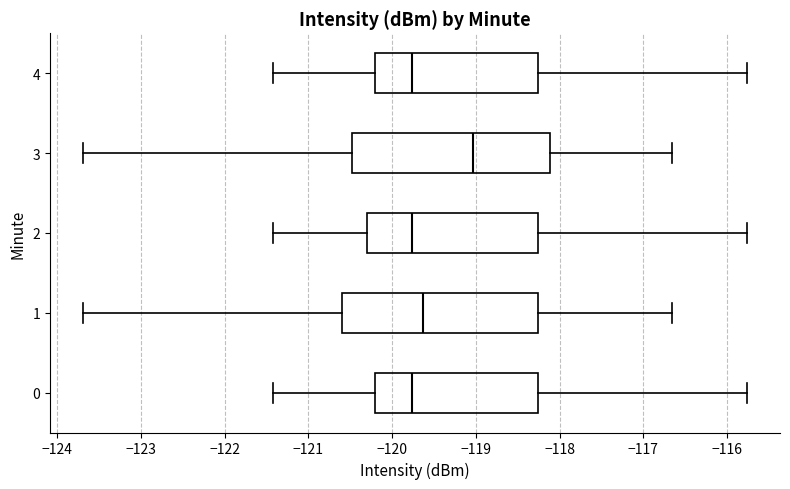

Reading bottom to top, read every box against the x-axis: the position of its median line, the range the box covers, and the ends of its whiskers. The values are not printed on the chart, so give them approximately, as read against the axis.

0: median -119.8, box -120.2 to -118.3, whiskers -121.4 to -115.8
1: median -119.6, box -120.6 to -118.3, whiskers -123.7 to -116.7
2: median -119.8, box -120.3 to -118.3, whiskers -121.4 to -115.8
3: median -119.0, box -120.5 to -118.1, whiskers -123.7 to -116.7
4: median -119.8, box -120.2 to -118.3, whiskers -121.4 to -115.8